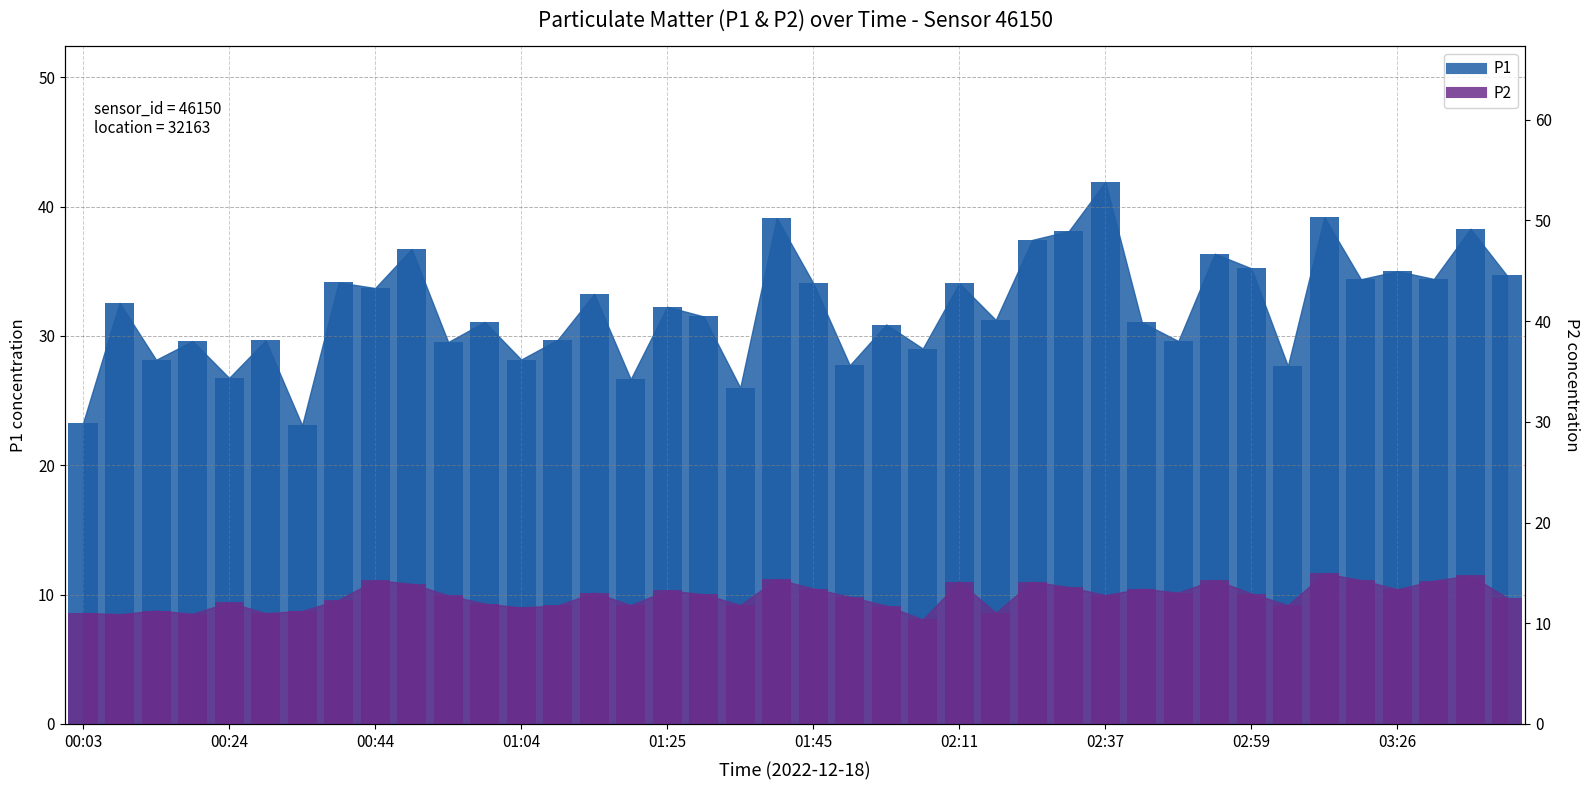

Is it true that P2 bar equals 19.2 at 00:03?

False